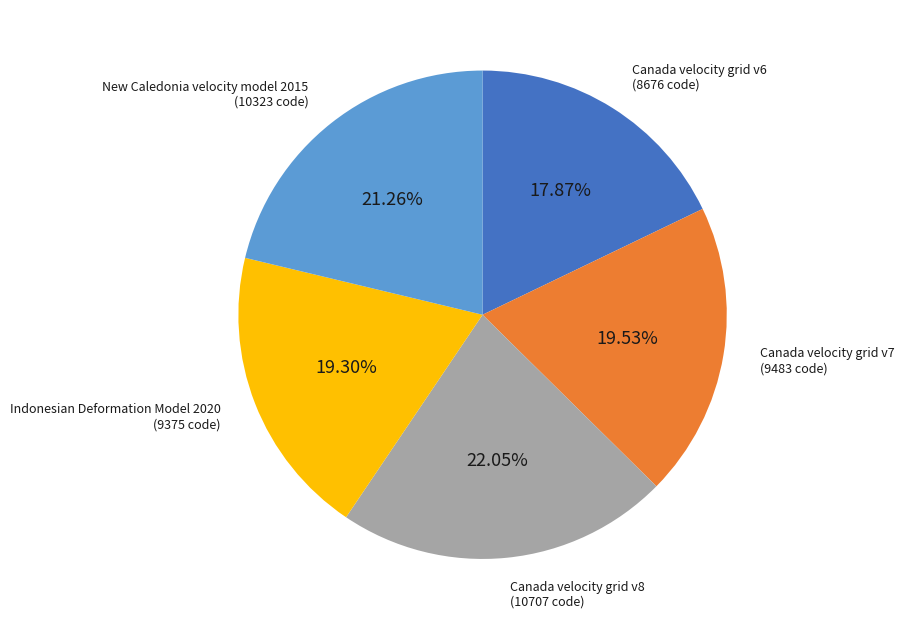

Count the number of slices in the pie.

5